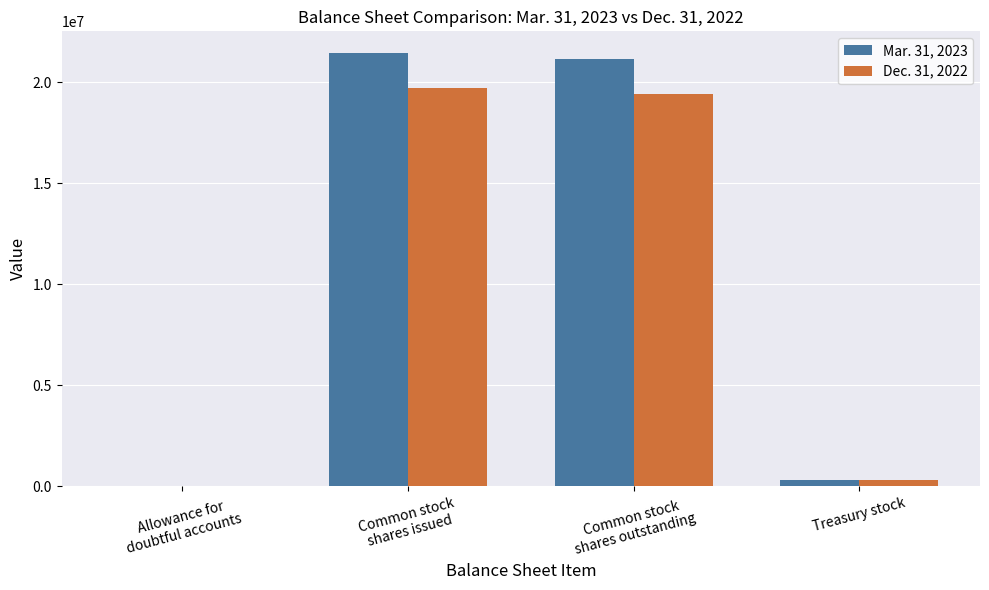

What is the maximum value for Mar. 31, 2023?

21441506